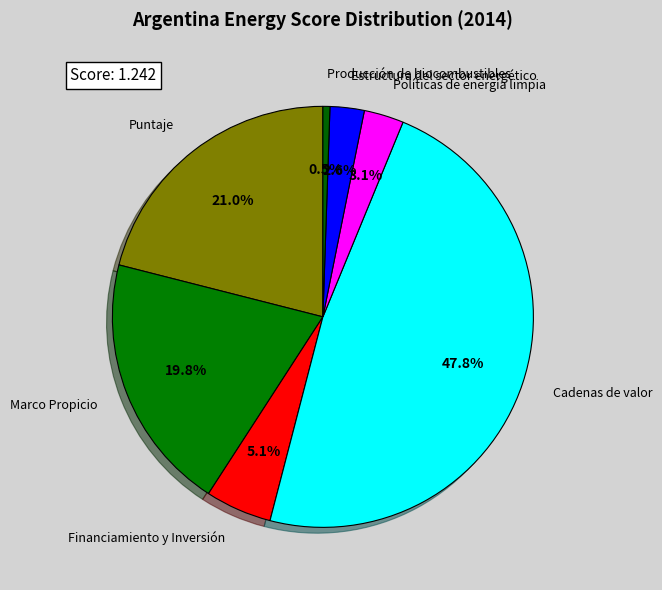

To the nearest percent, what is the combined percentage of Financiamiento y Inversión and Marco Propicio?

25%